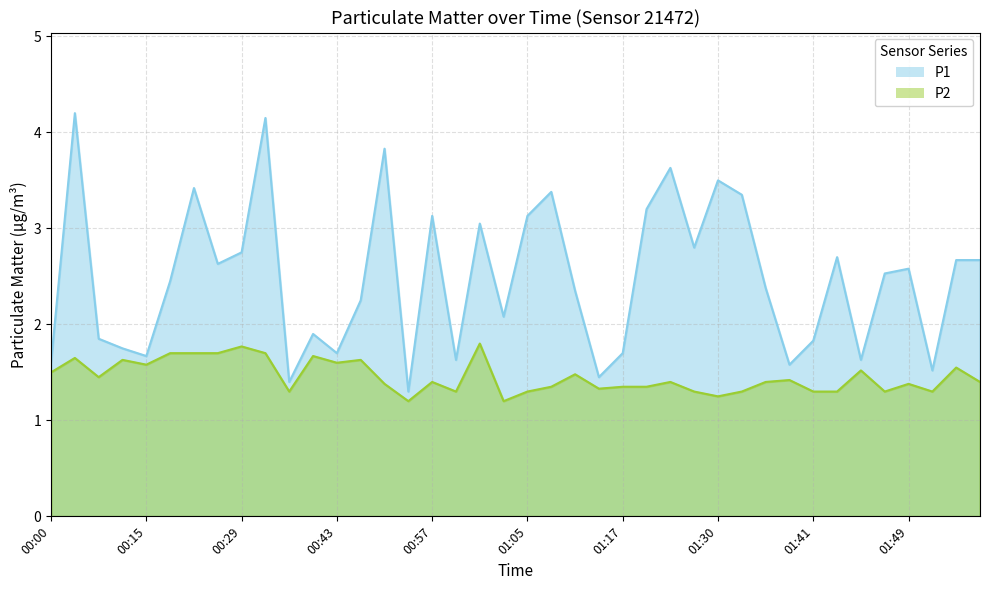

How many data points in P1 are less than 2?

15